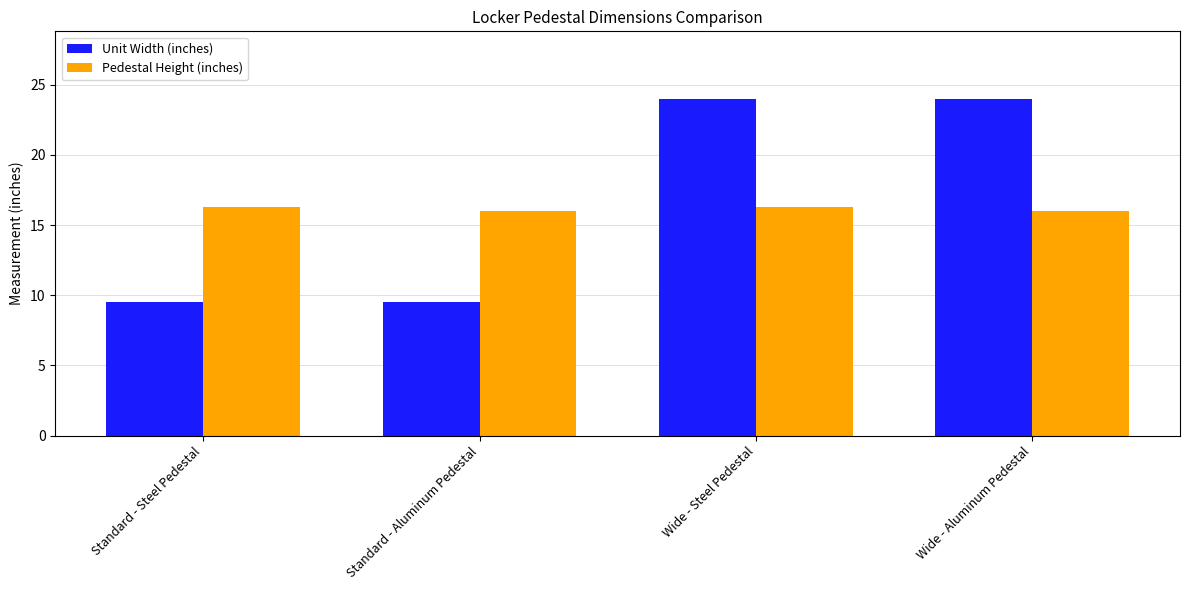

Is the value of Unit Width (inches) at Wide - Aluminum Pedestal greater than the value of Pedestal Height (inches) at Standard - Aluminum Pedestal?

Yes